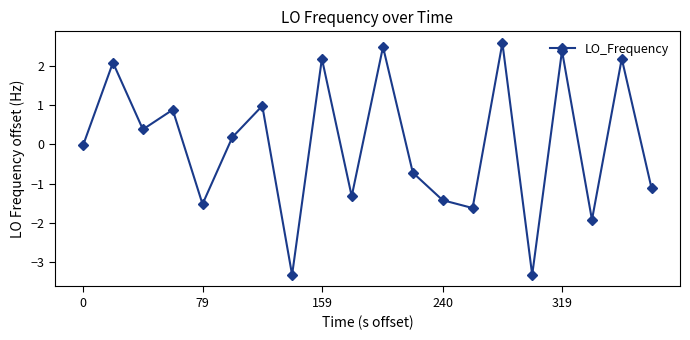

What is the maximum value shown in the chart?

2.6